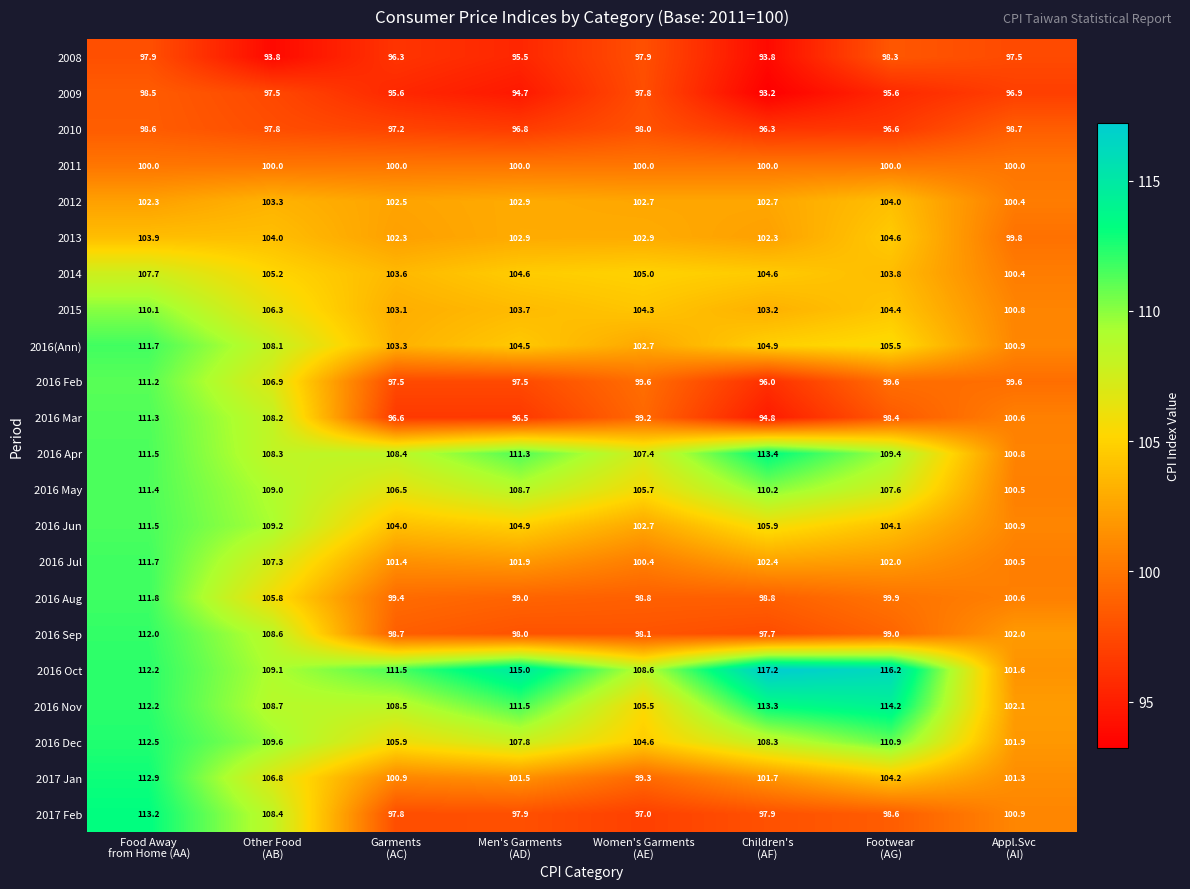

What is the smallest value displayed?

93.2